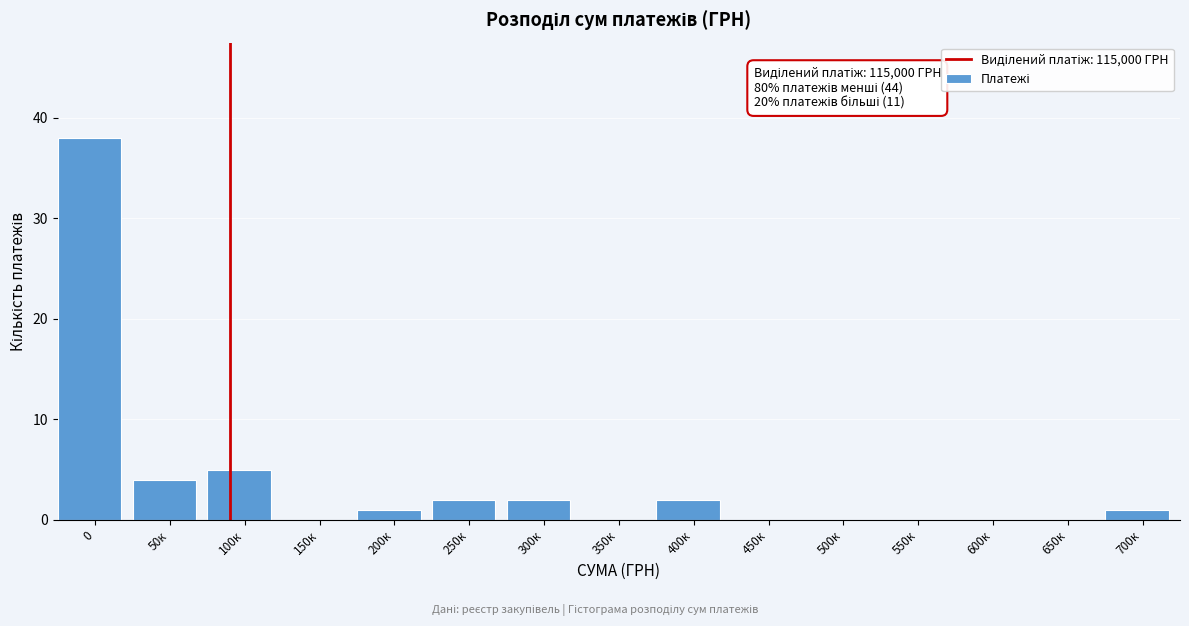

Reading left to right, transcribe all the data shown in this chart.

0=38	50к=4	100к=5	150к=0	200к=1	250к=2	300к=2	350к=0	400к=2	450к=0	500к=0	550к=0	600к=0	650к=0	700к=1